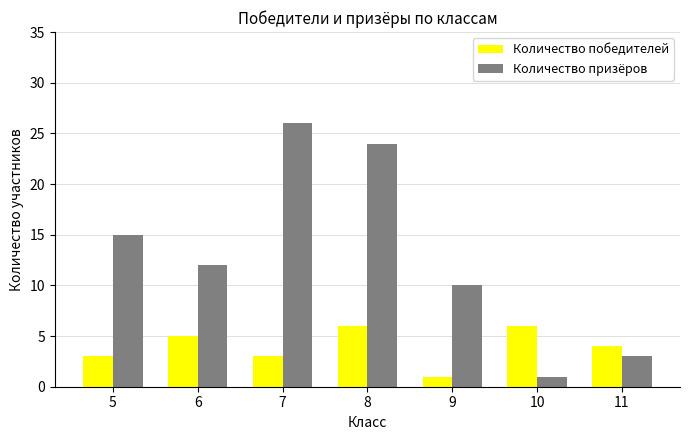

Rank the series by their average value, from lowest to highest.

Количество победителей, Количество призёров